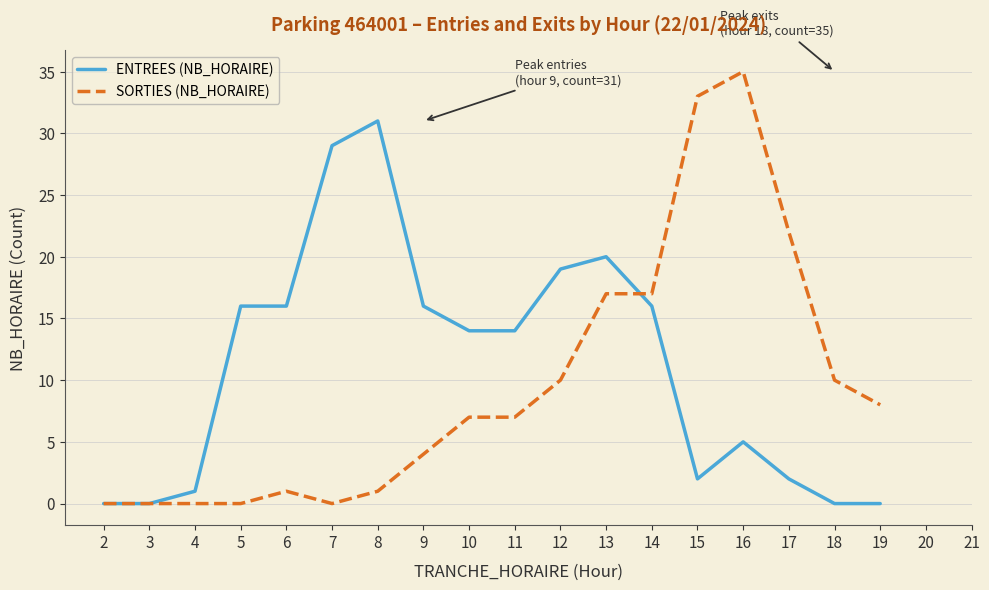

What is the sum of the ENTREES (NB_HORAIRE) values at 8 and 13?

51